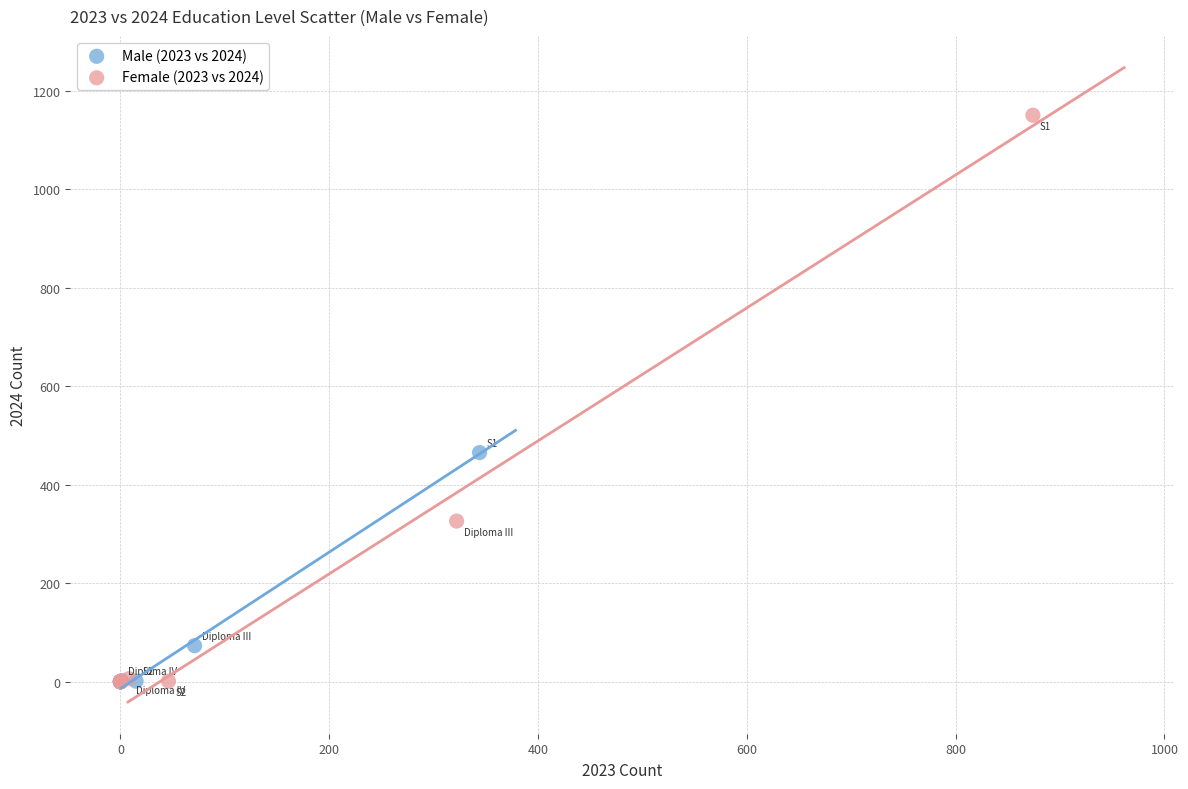

Which series contains the highest Y value?

Female (2023 vs 2024)